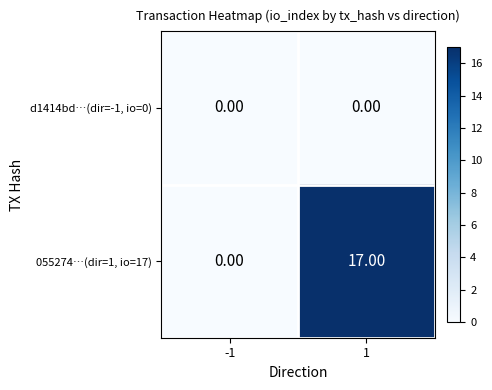

Which series has the largest total across all categories?

055274…(dir=1, io=17)